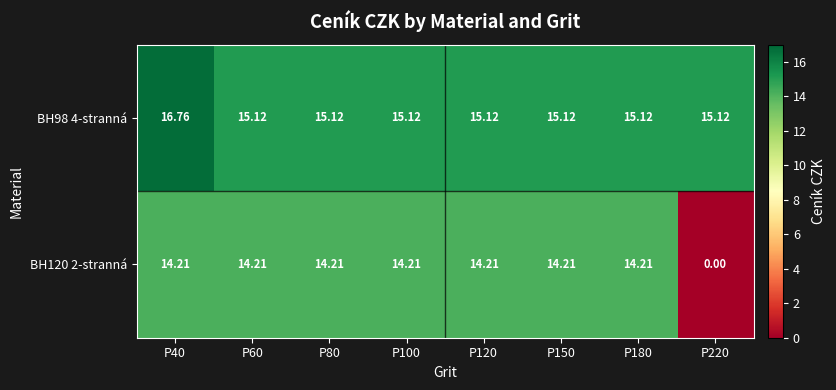

Is the value of BH120 2-stranná at P180 greater than the value of BH98 4-stranná at P40?

No